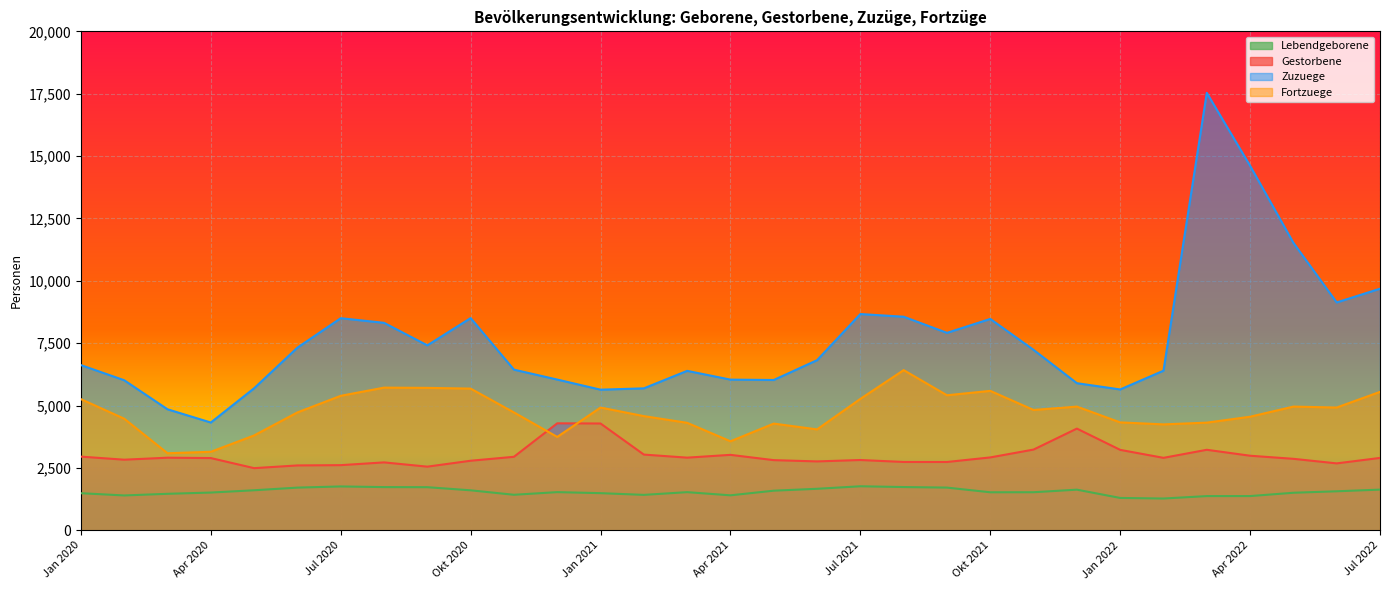

True or false: Zuzuege has more than 1 interior local peaks.

True